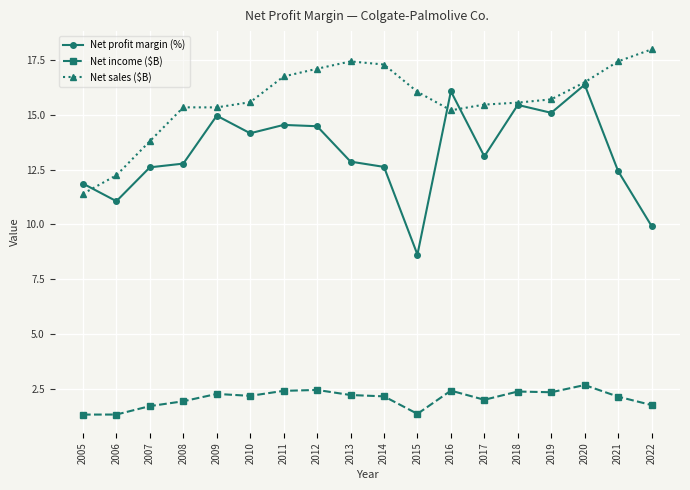

What value does the Net profit margin (%) series have at 2012?

14.5